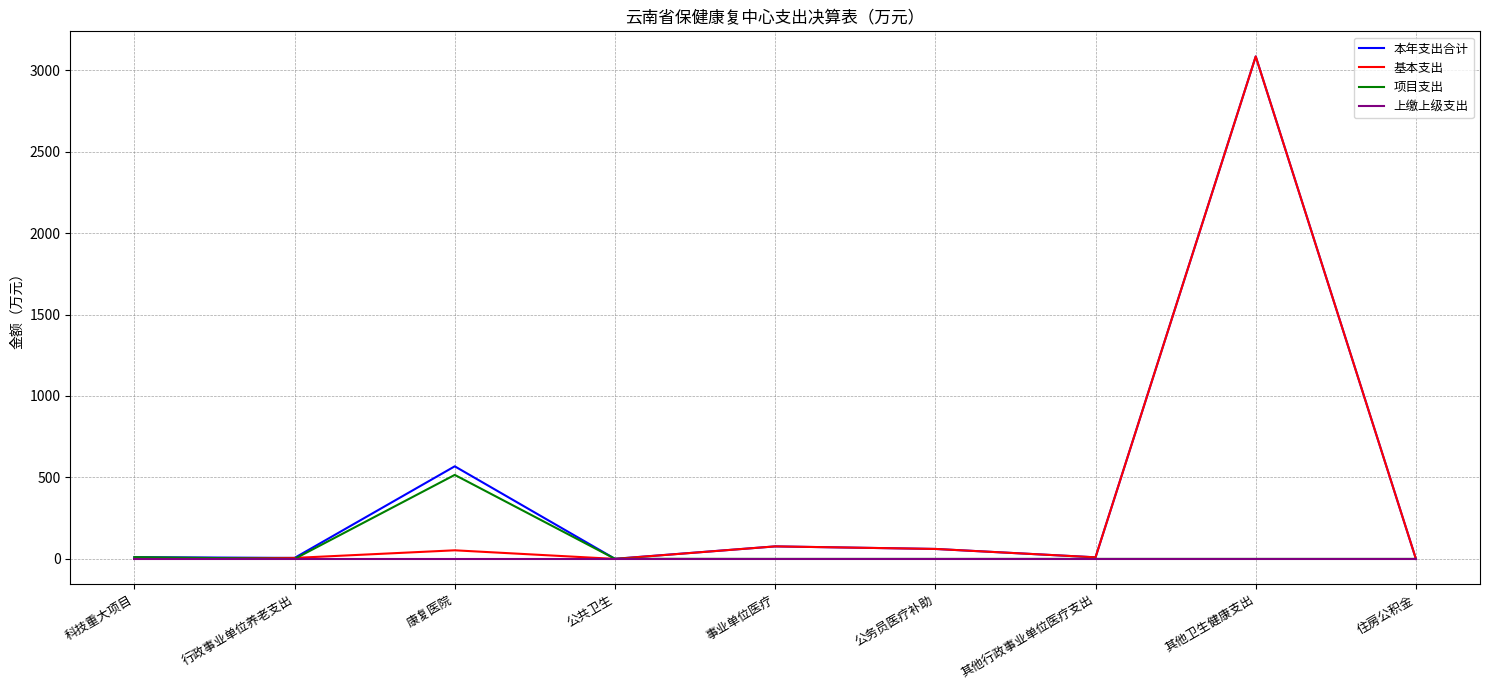

At which category is the sum across all series the highest?

其他卫生健康支出